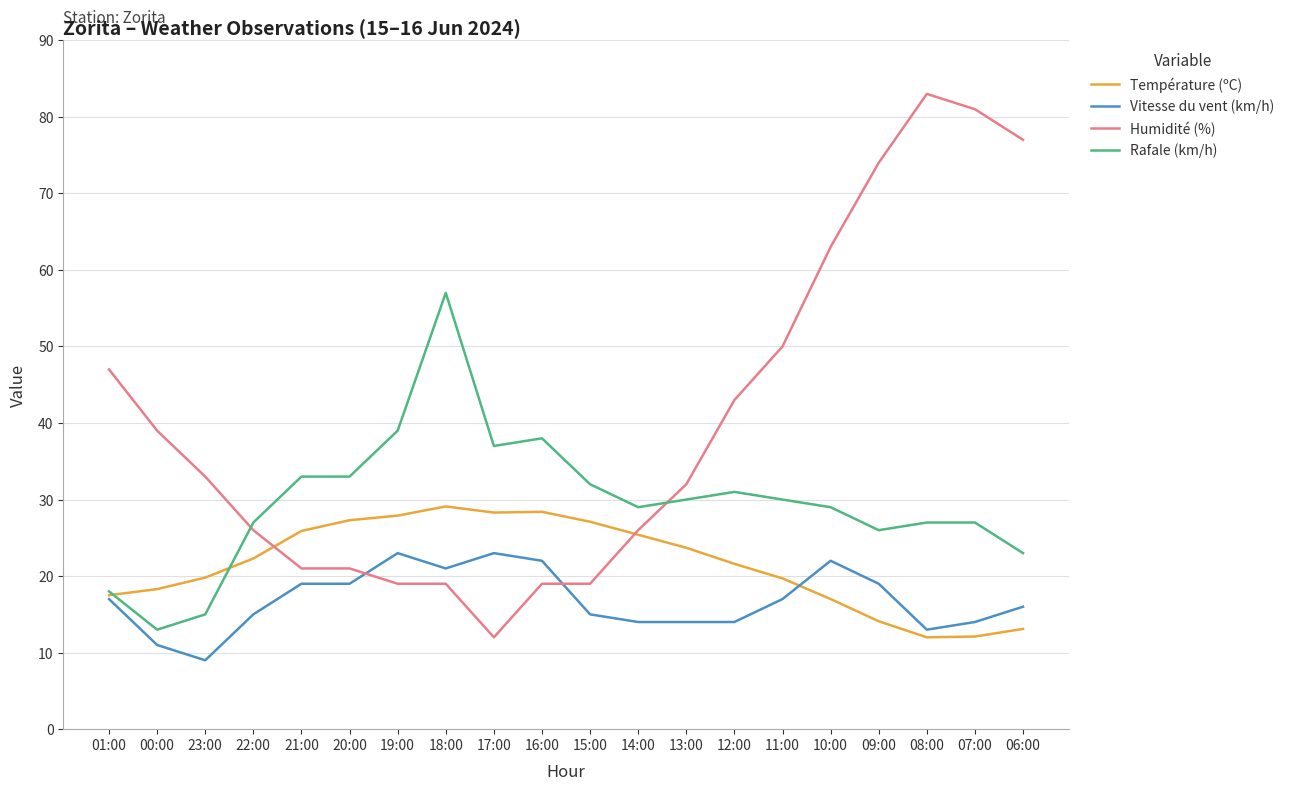

What is the difference between the maximum and second lowest values in the Humidité (%) series?

64.0